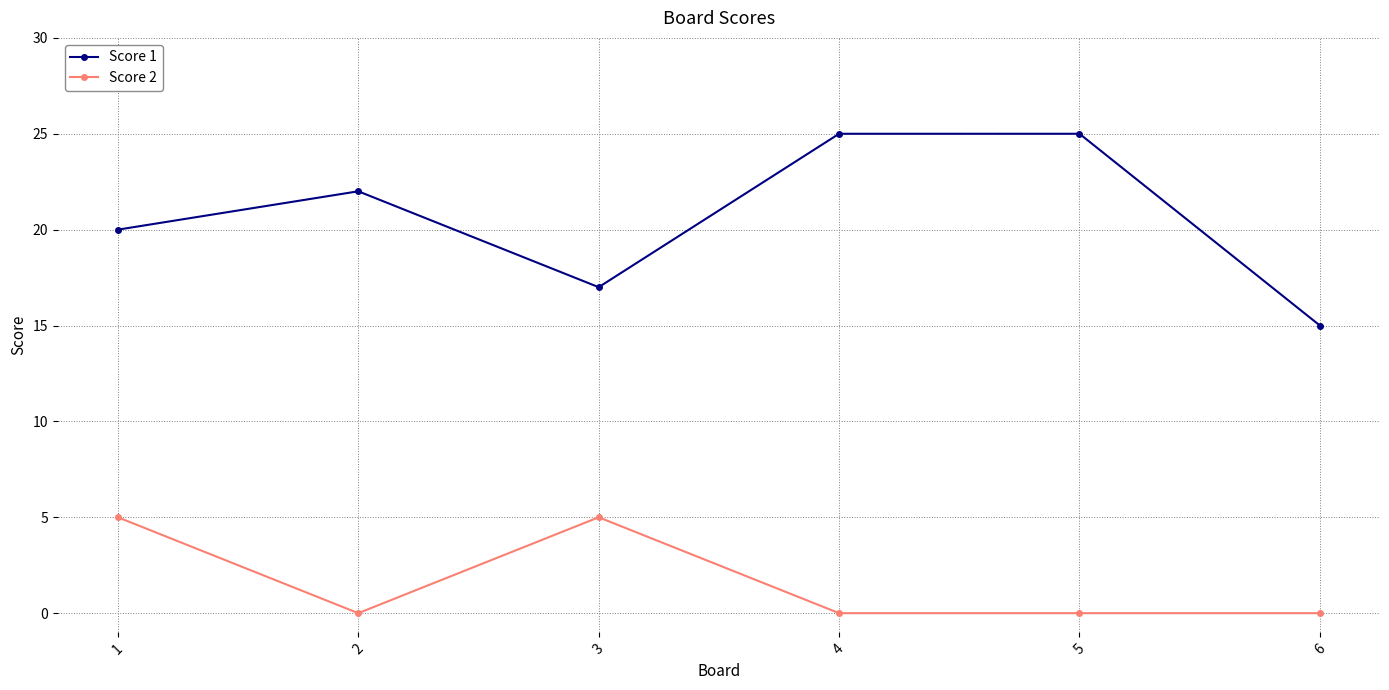

What are all the series names shown in the legend?

Score 1, Score 2